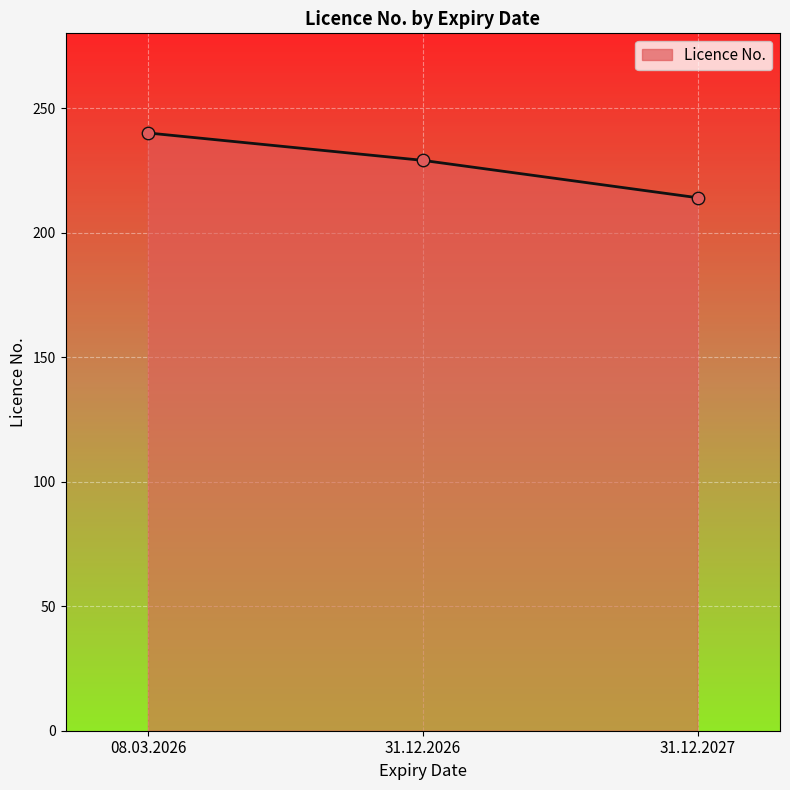

Approximately how many times larger is the value at 31.12.2026 compared to 08.03.2026?

1.0